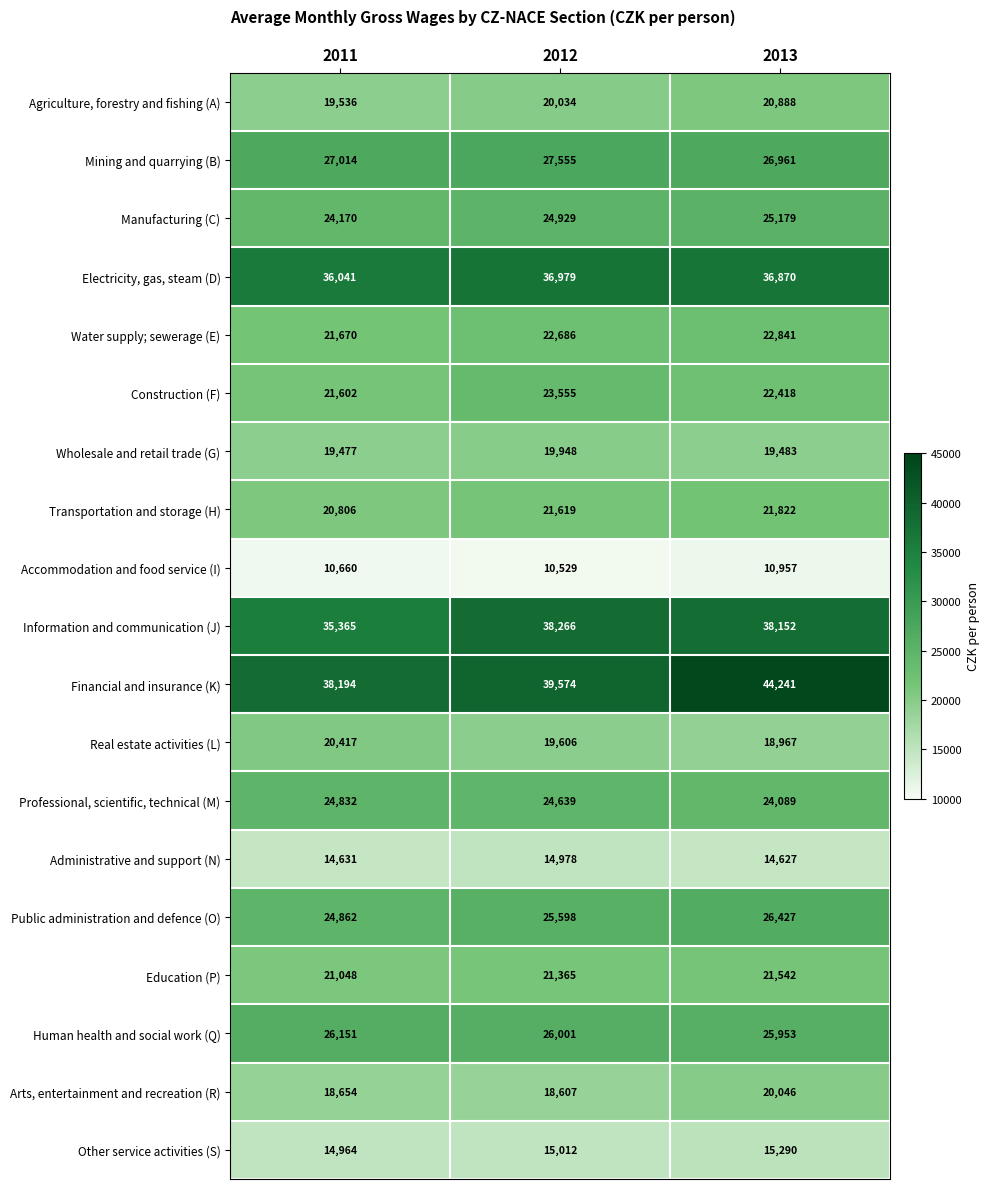

What is the difference between the highest and lowest values at 2012?

29045